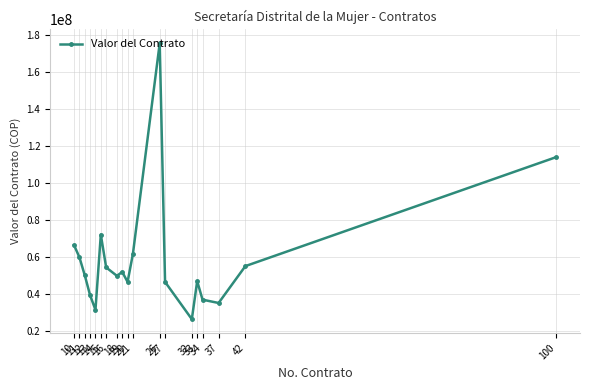

How many series are shown in this chart?

1